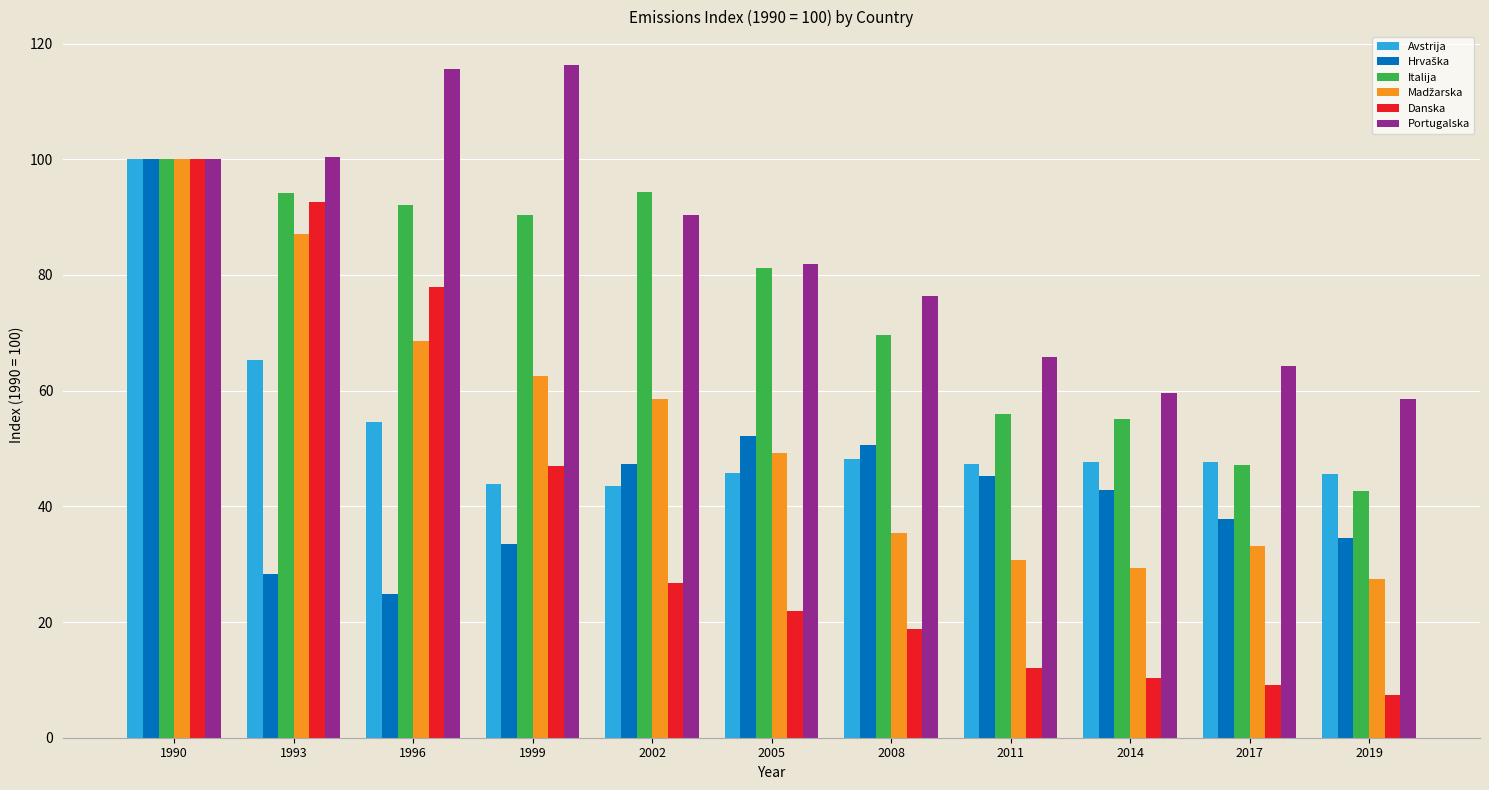

What is the average value of the Portugalska series?

84.5